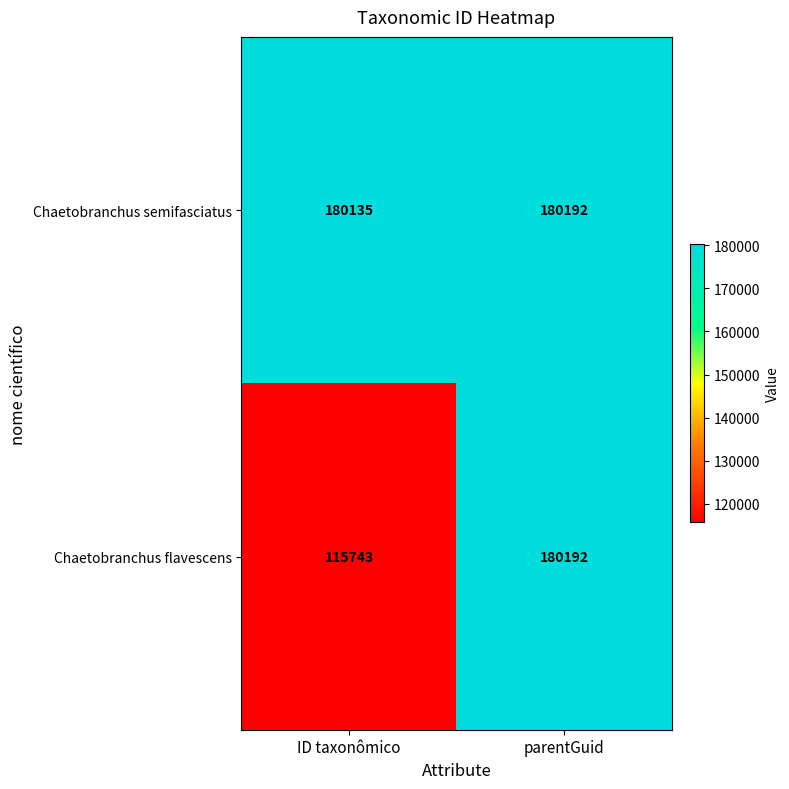

Reading right to left, what are all the values shown in this chart?

Chaetobranchus semifasciatus: 180192	180135
Chaetobranchus flavescens: 180192	115743